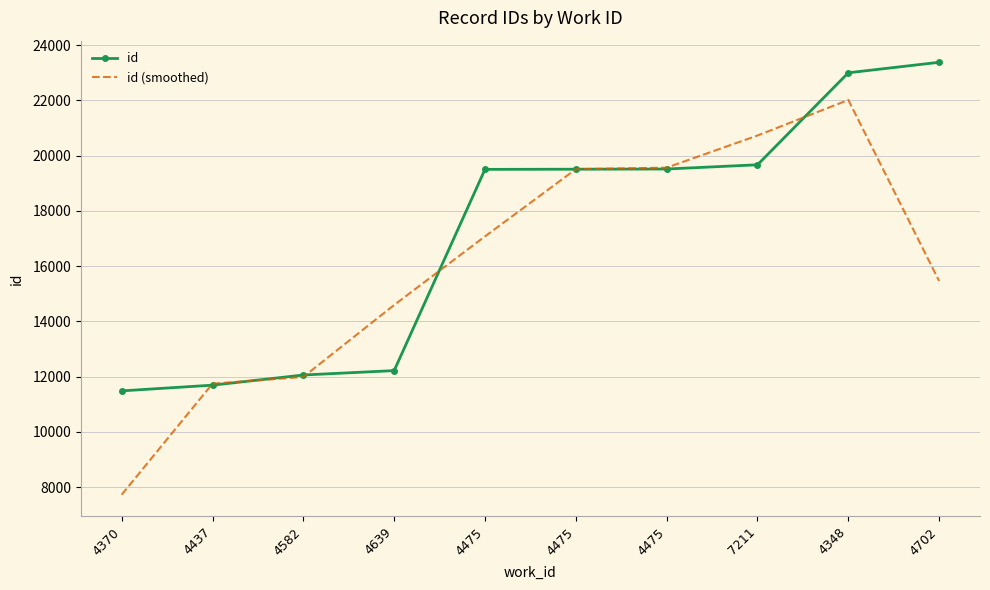

What is the lowest value of the id (smoothed) series?

7723.7